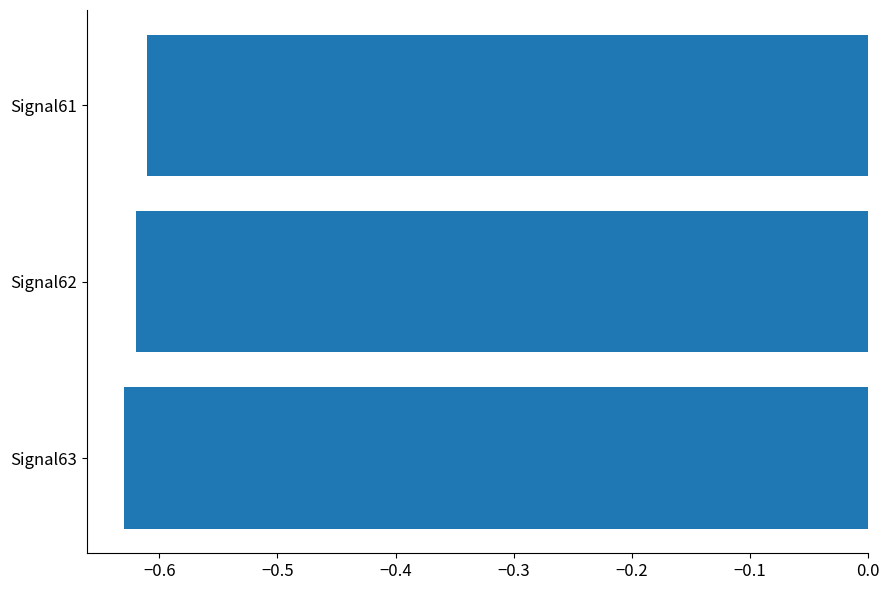

The value at Signal61 is -0.9. True or false?

False